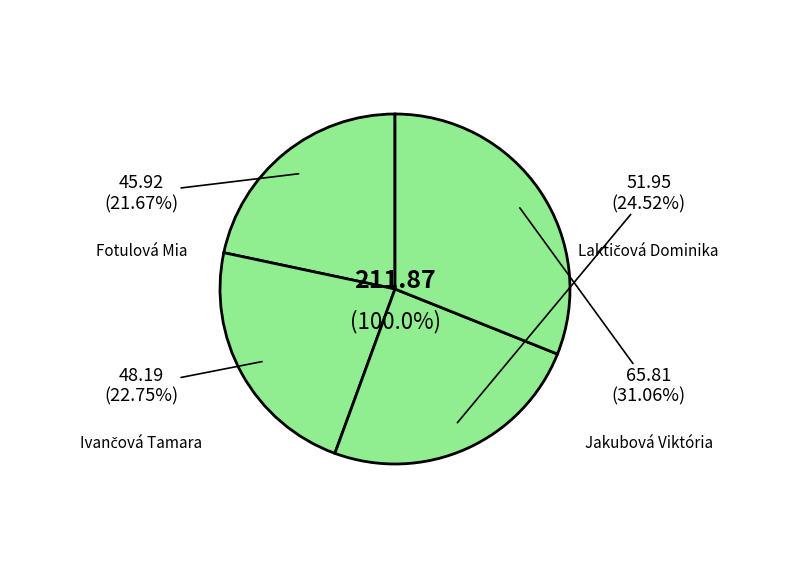

Which category has the biggest portion of the pie?

Jakubová Viktória